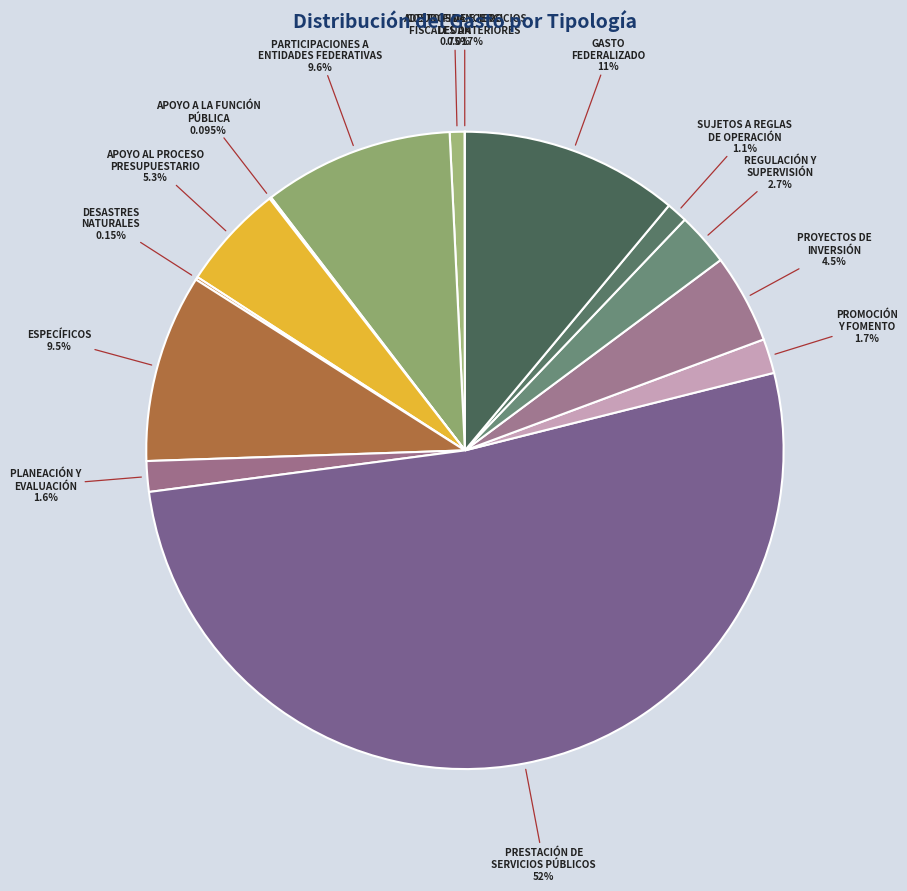

To the nearest percent, what is the difference between the largest and smallest slice percentages?

52%